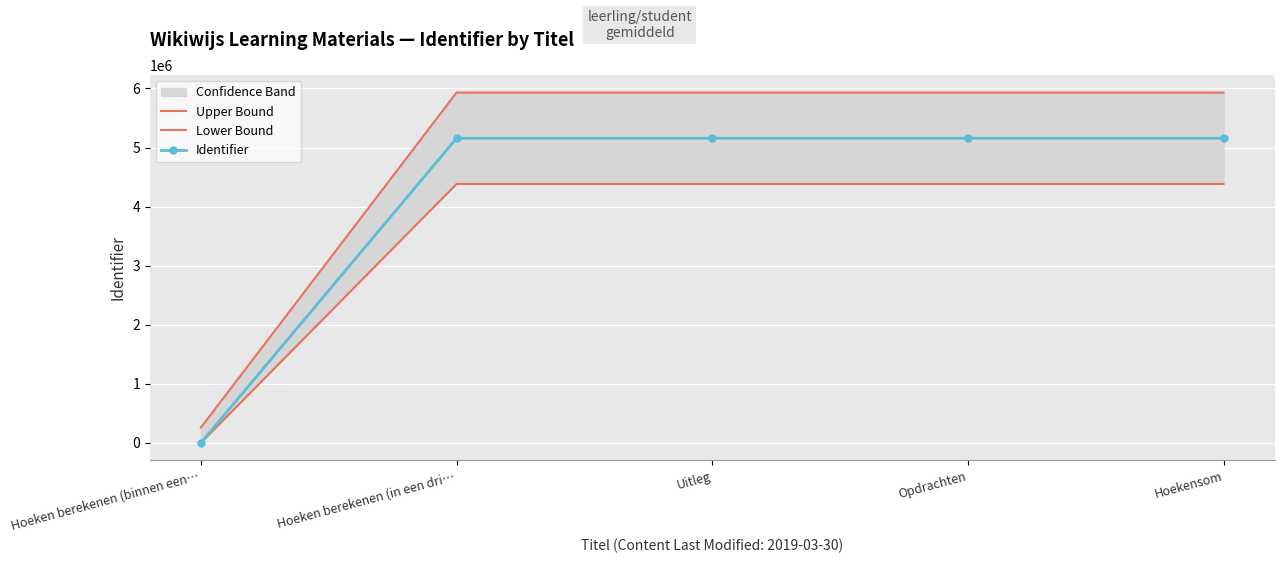

Is it true that Upper Bound equals 2251821.3 at Hoekensom?

False